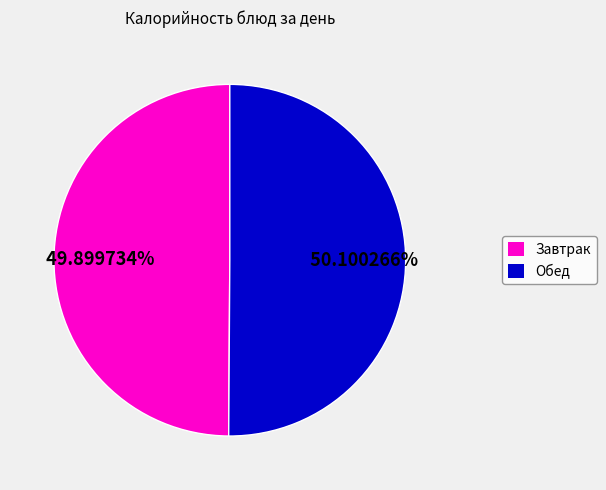

What is the ratio of the value at Завтрак to the value at Обед?

1.0